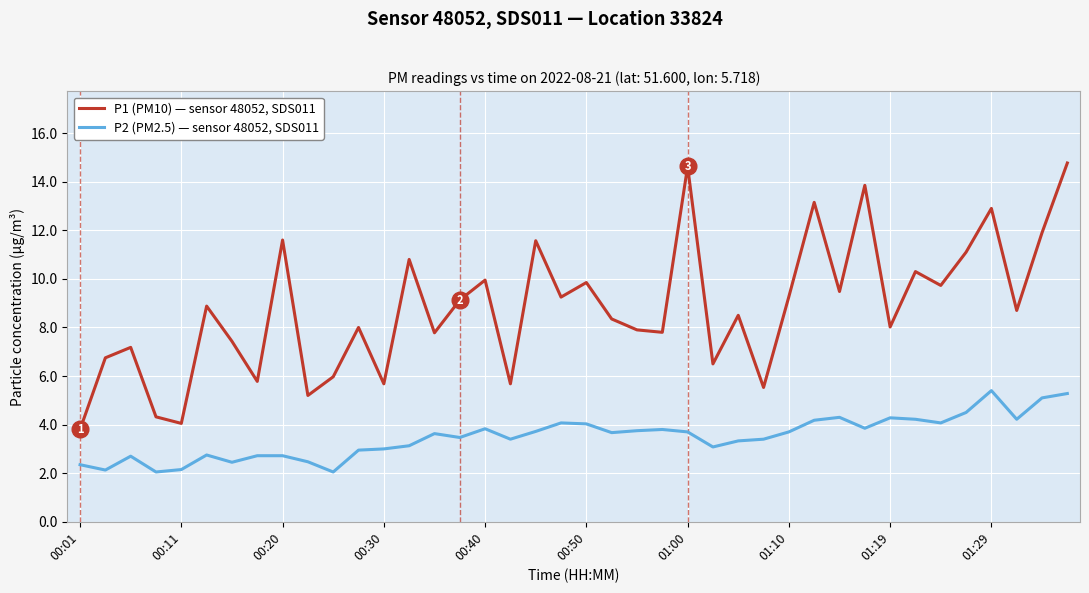

Which series has the largest range (max minus min)?

P1 (PM10) — sensor 48052, SDS011